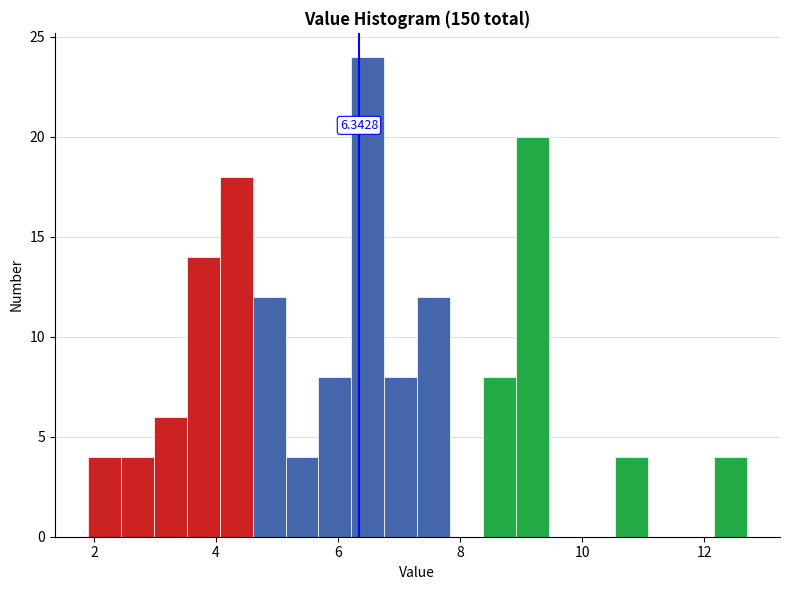

Around what value on the x-axis is the tallest bar? Give the approximate position of its centre, as read against the axis.

6.4